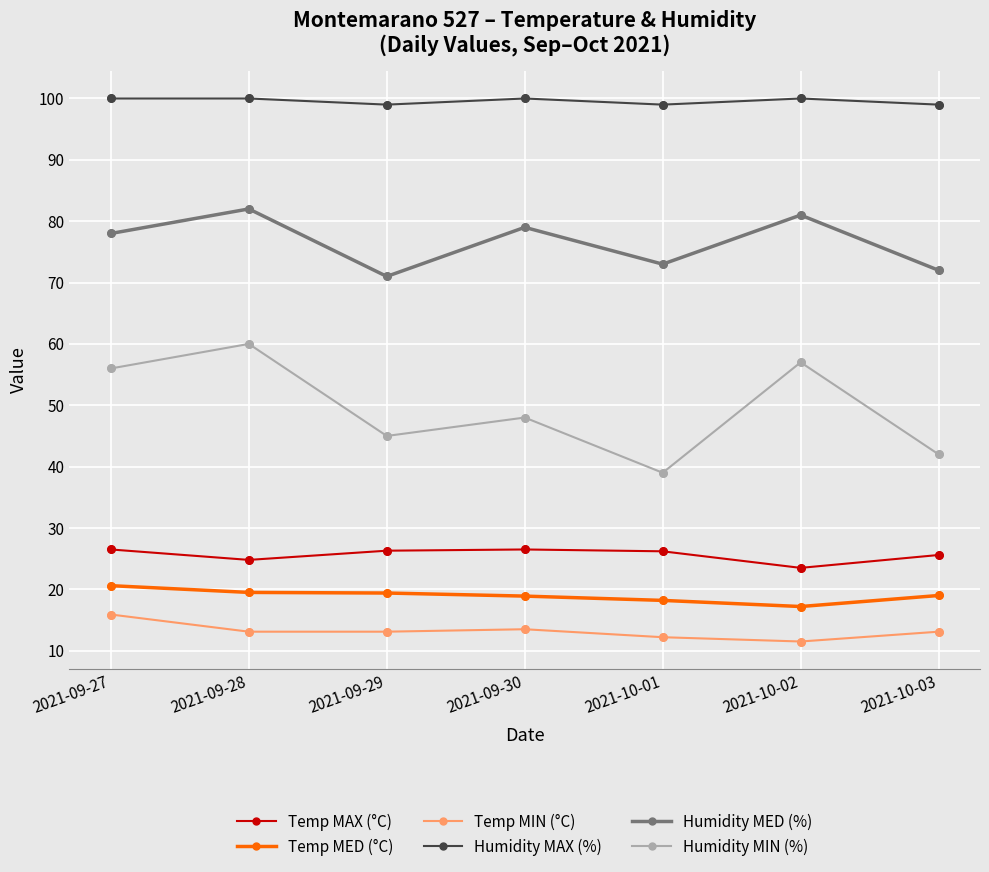

Which series has the widest spread of values?

Humidity MIN (%)